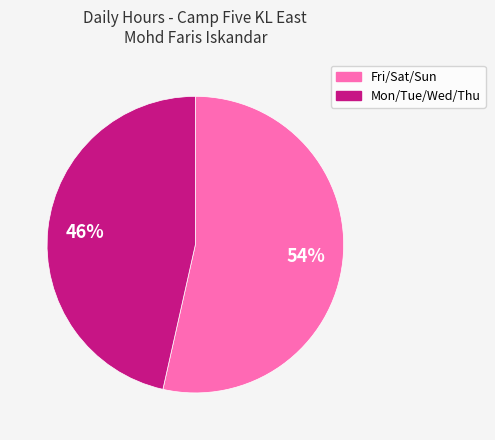

How many slices are in this pie chart?

2